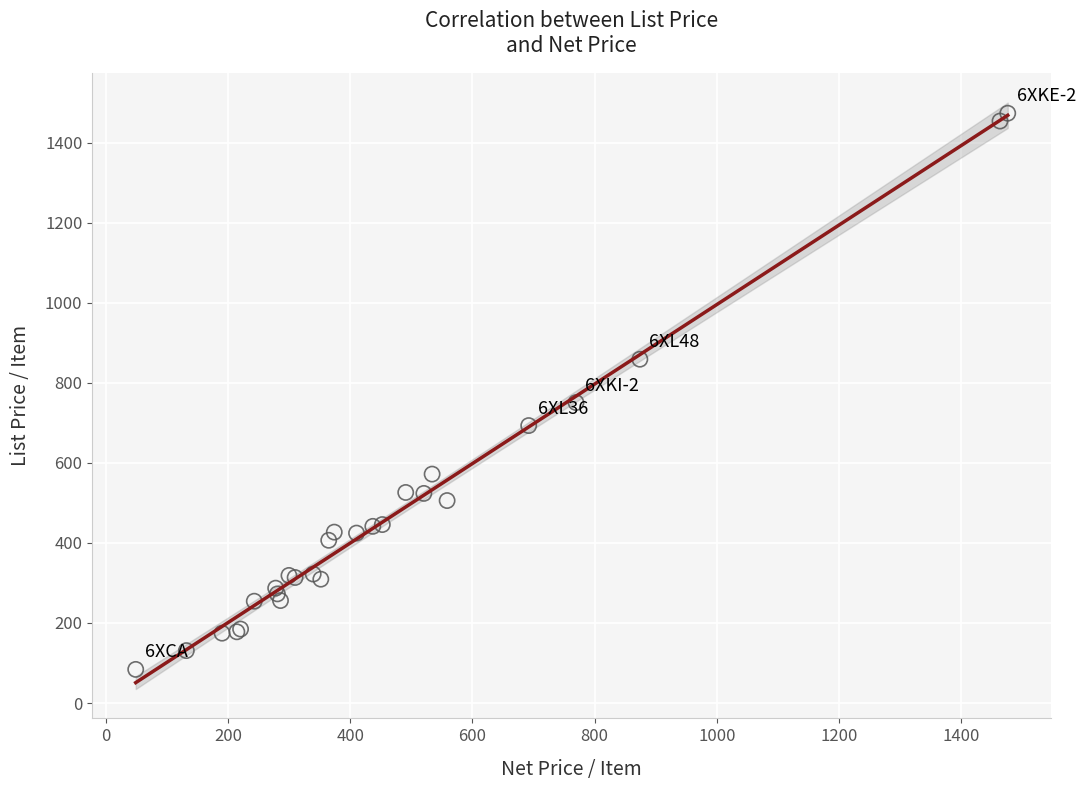

What Y value in the scatter plot is closest to 778?

750.6